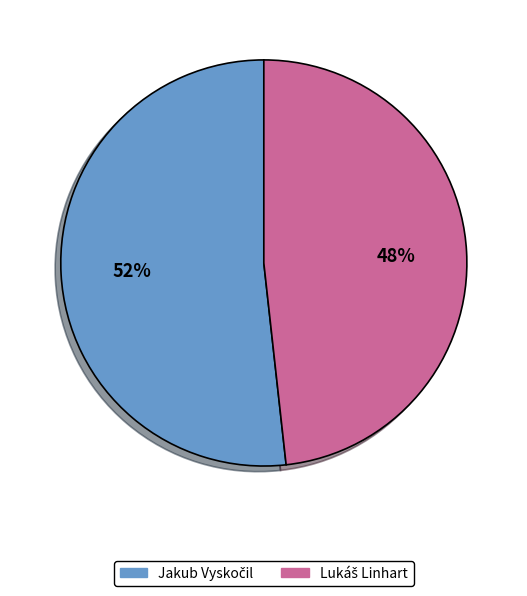

To the nearest percent, what is the difference between the largest and smallest slice percentages?

4%